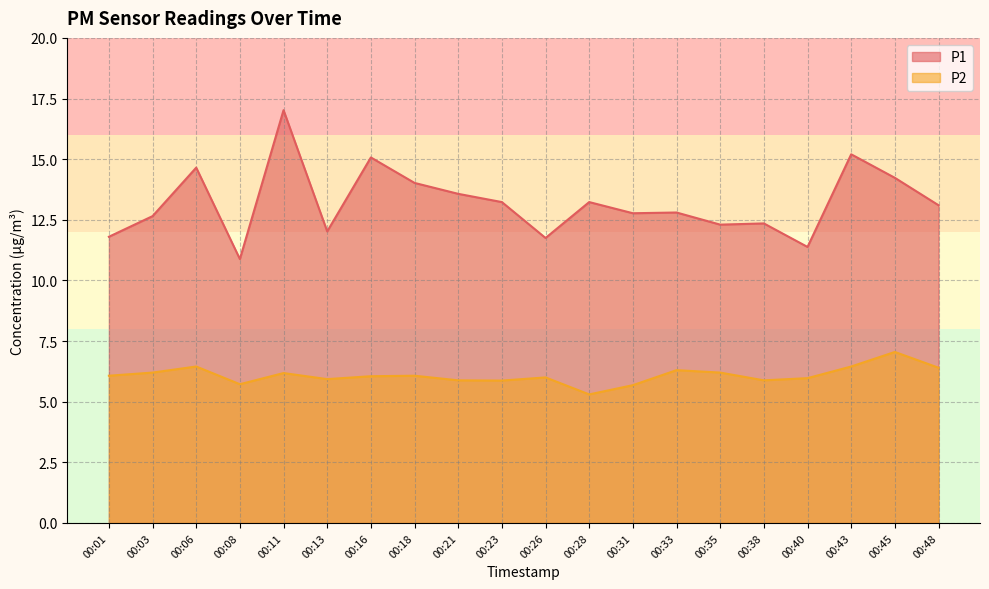

Where is P2 nearest to the value 6?

00:26